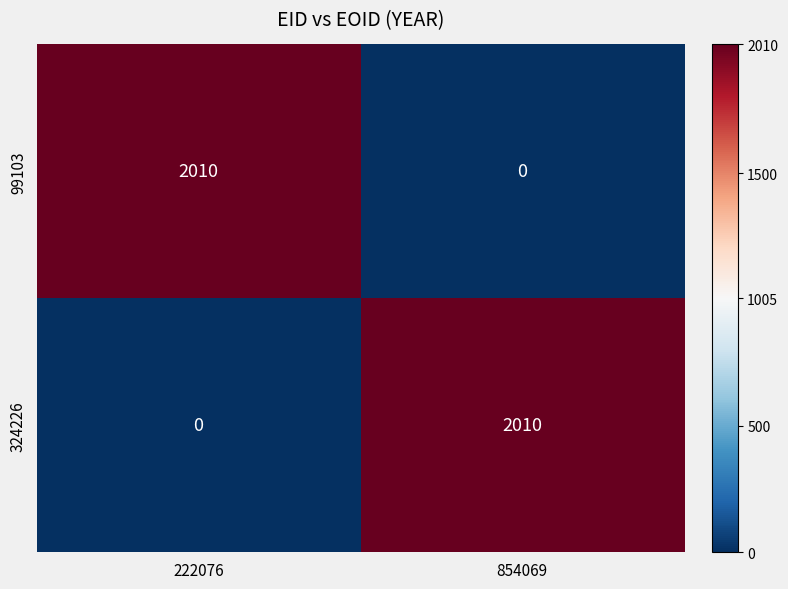

What is the sum of all 324226 values?

2010